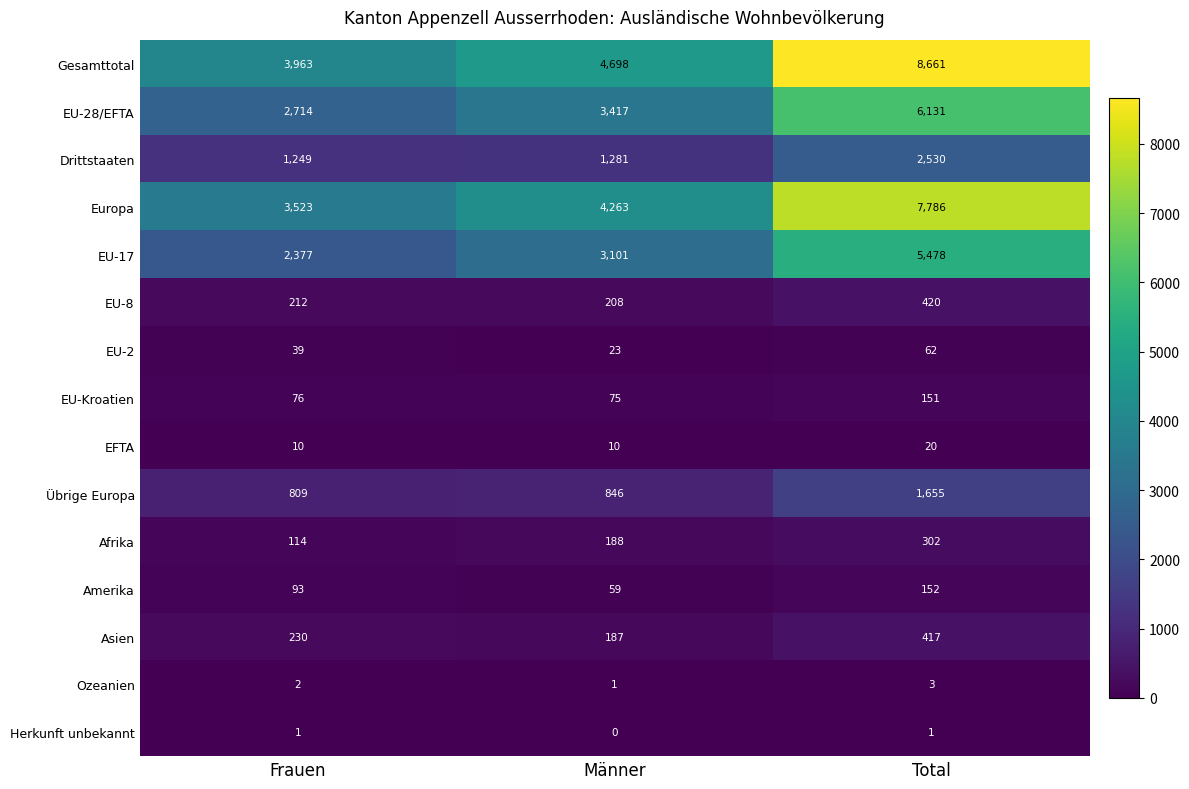

What is the spread (max minus min) of values at Männer?

4698